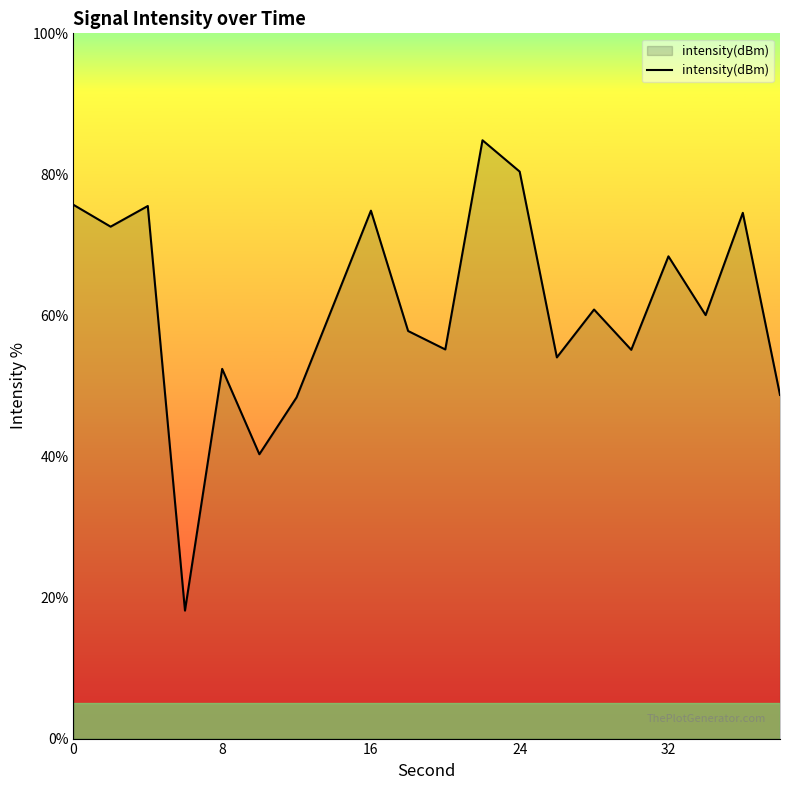

What is the difference between the maximum and minimum values?

66.7